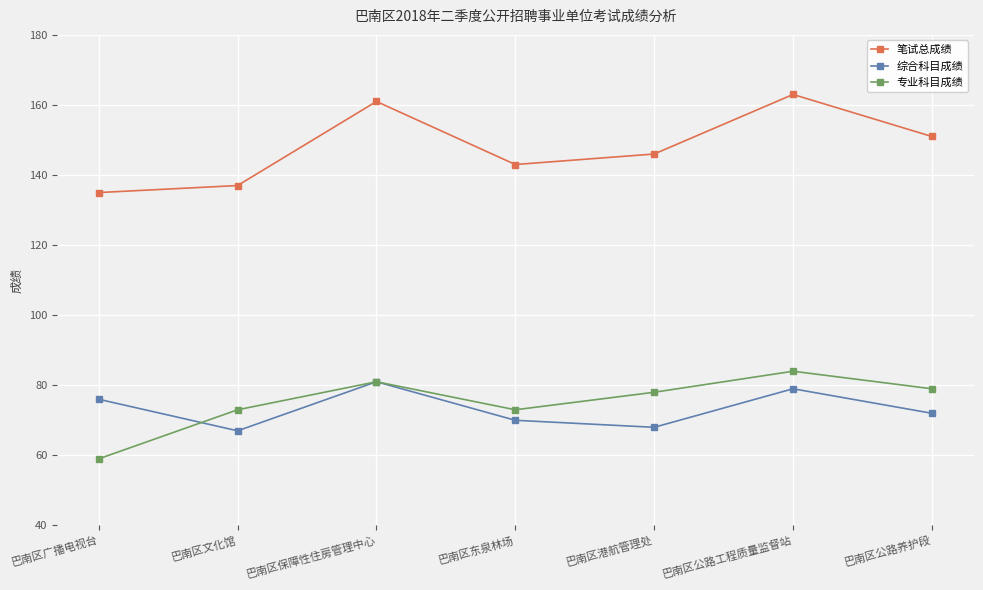

At how many categories does at least one series exceed 114?

7